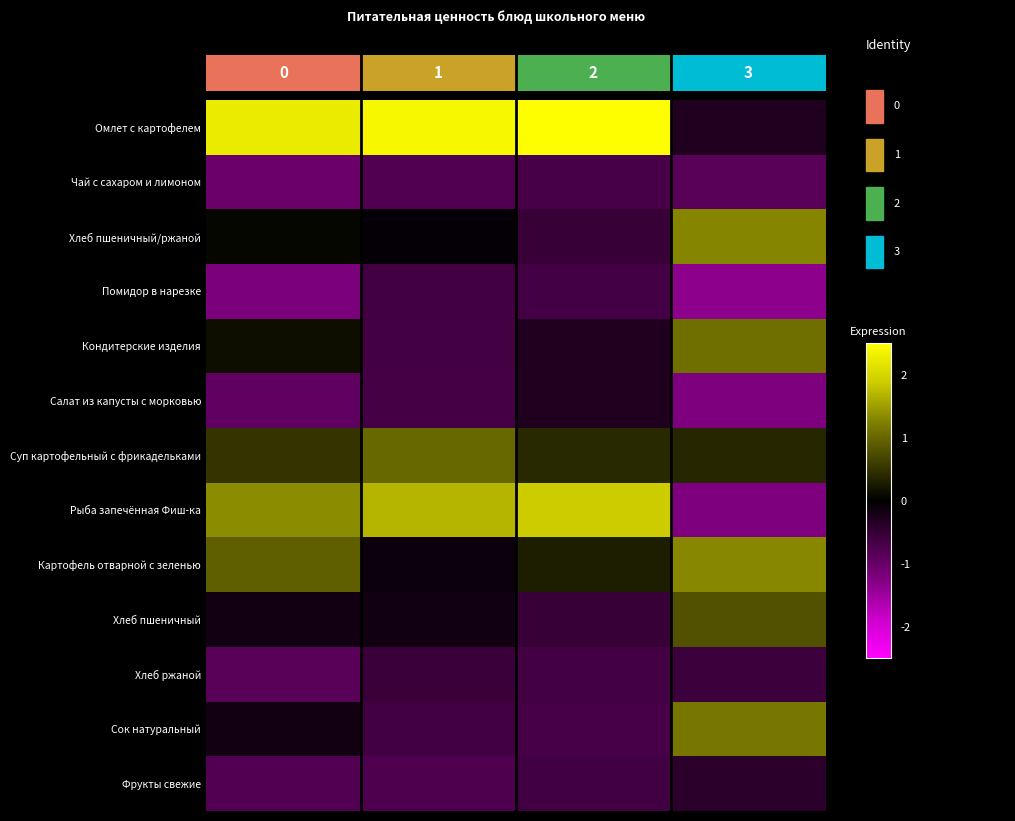

What is the sum of all Хлеб пшеничный values?

-0.1